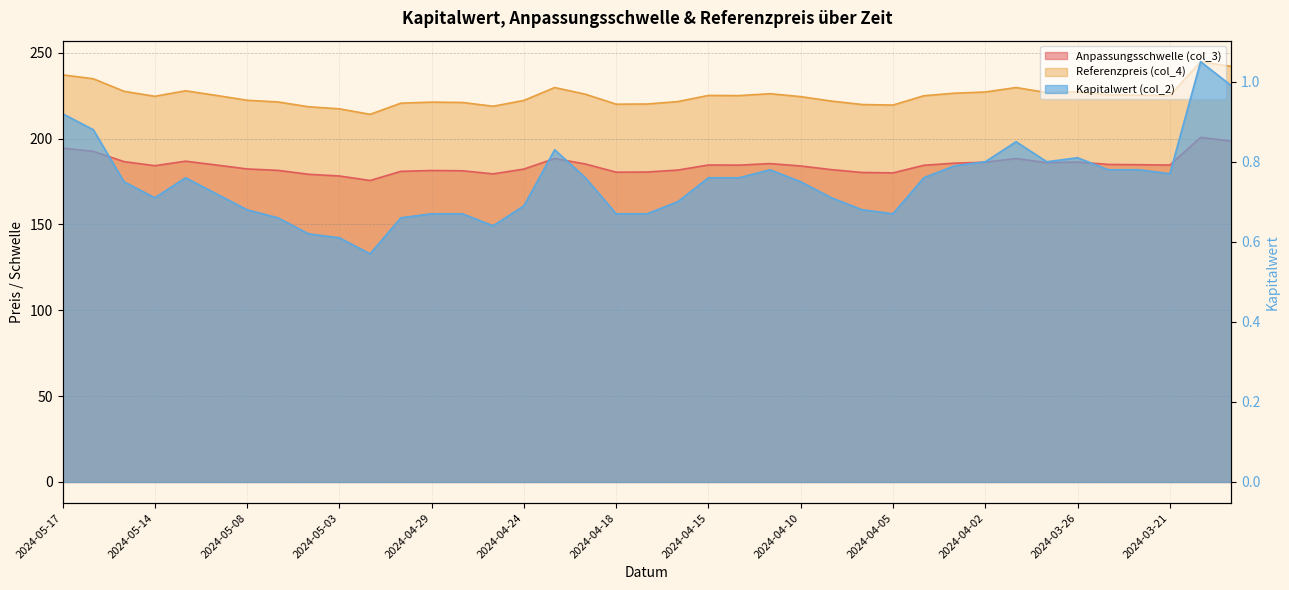

At how many categories does at least one series exceed 241?

2